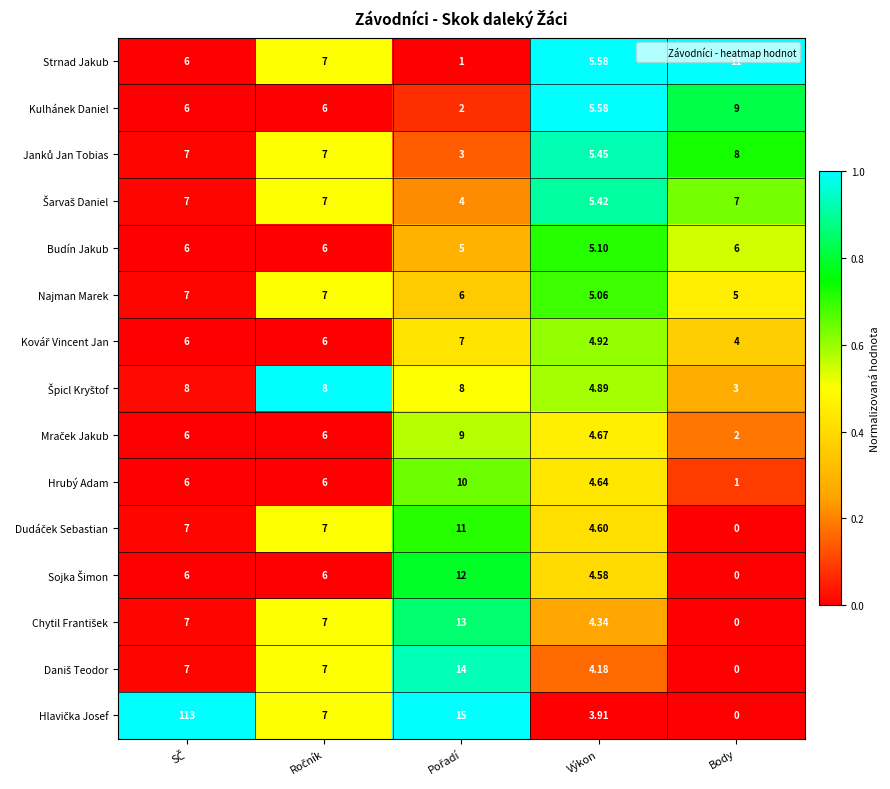

Where is Kulhánek Daniel nearest to the value 5?

Výkon